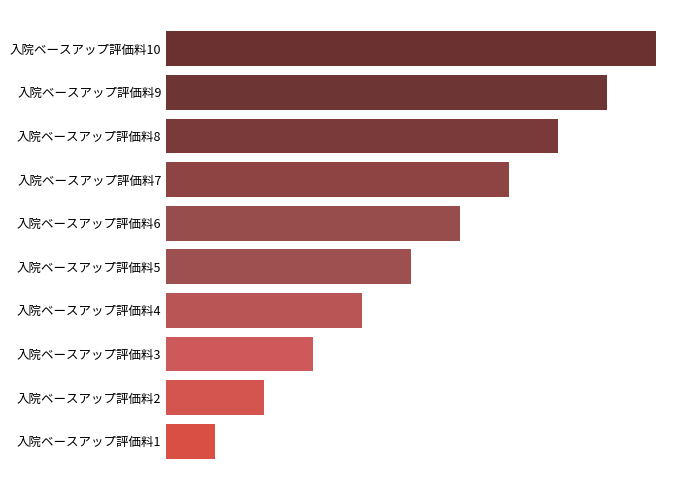

Rank the categories by value from lowest to highest.

入院ベースアップ評価料1, 入院ベースアップ評価料2, 入院ベースアップ評価料3, 入院ベースアップ評価料4, 入院ベースアップ評価料5, 入院ベースアップ評価料6, 入院ベースアップ評価料7, 入院ベースアップ評価料8, 入院ベースアップ評価料9, 入院ベースアップ評価料10